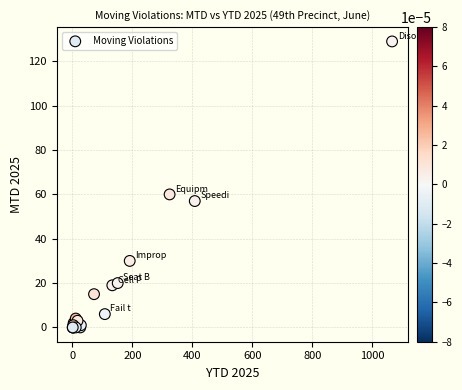

What Y value in the scatter plot is closest to 64?

60